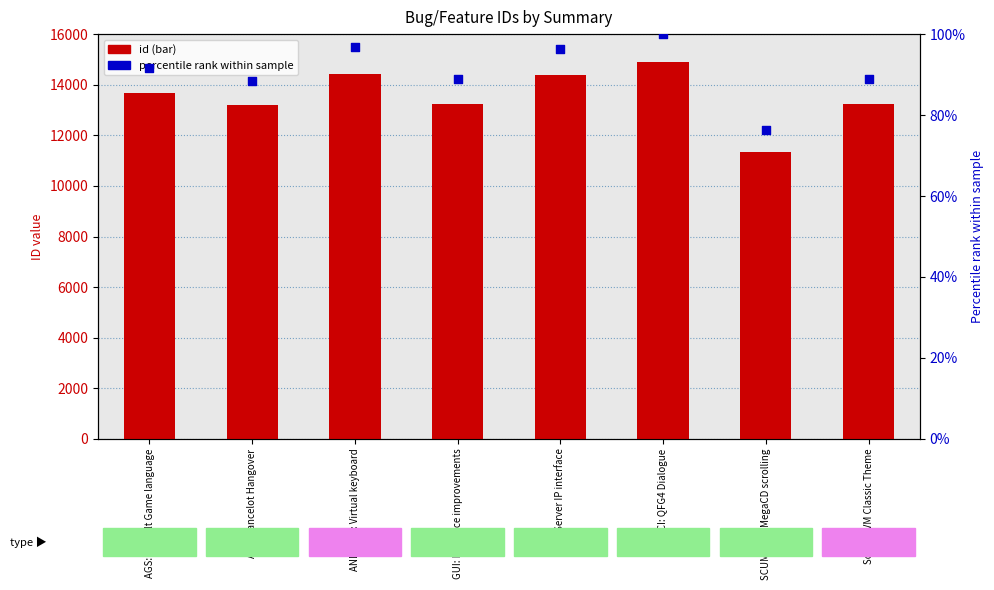

Which series has the widest spread of Y values?

id